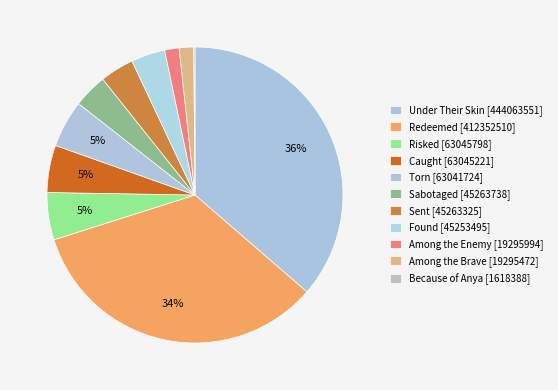

True or false: Caught accounts for 14% of the total.

False